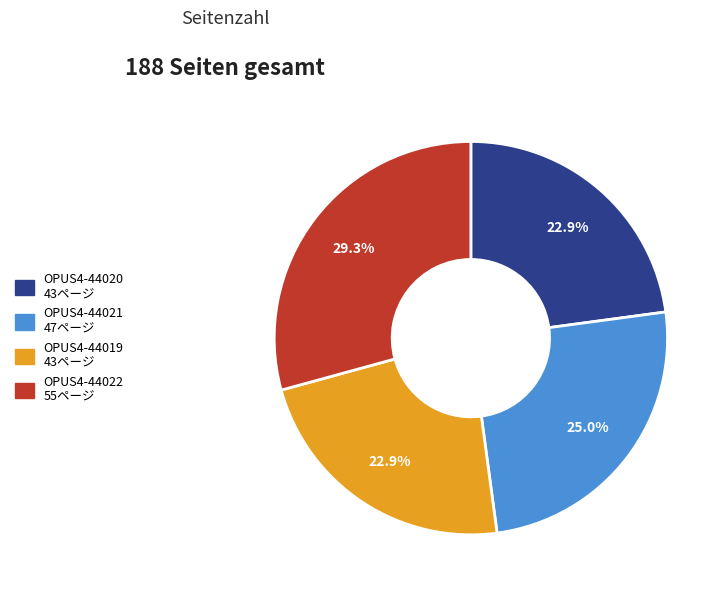

Does OPUS4-44022 represent more than half of the total?

No